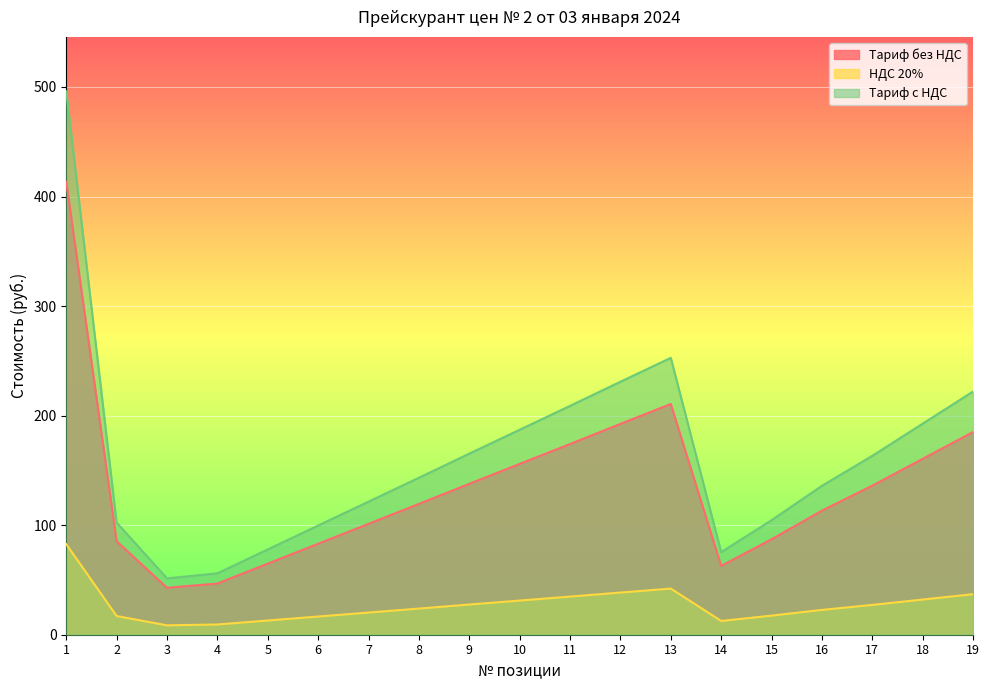

What is the total value across all series at 19?

444.1